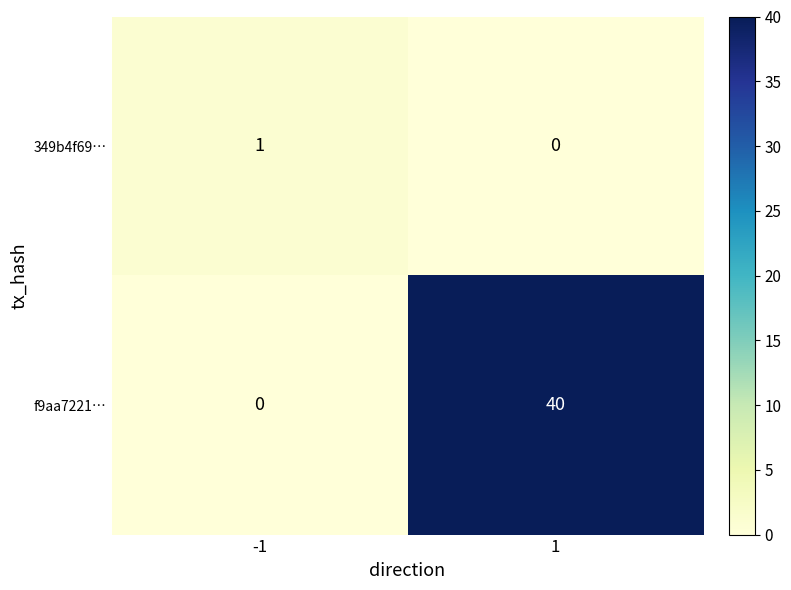

The f9aa7221… series shows 15 at -1. True or false?

False